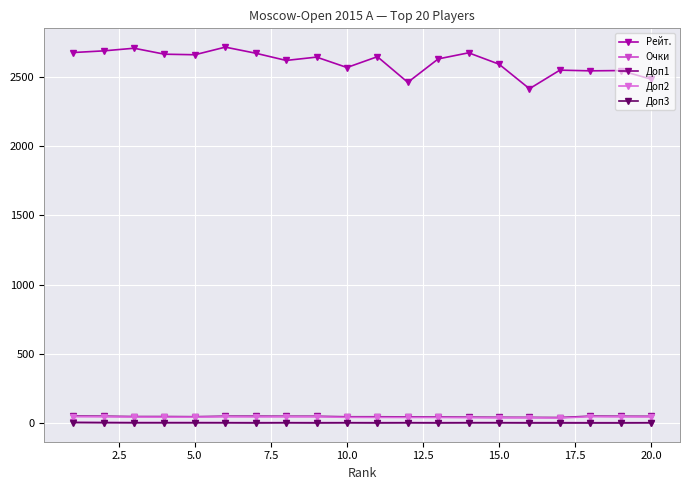

True or false: Рейт. has more than 1 interior local peaks.

True